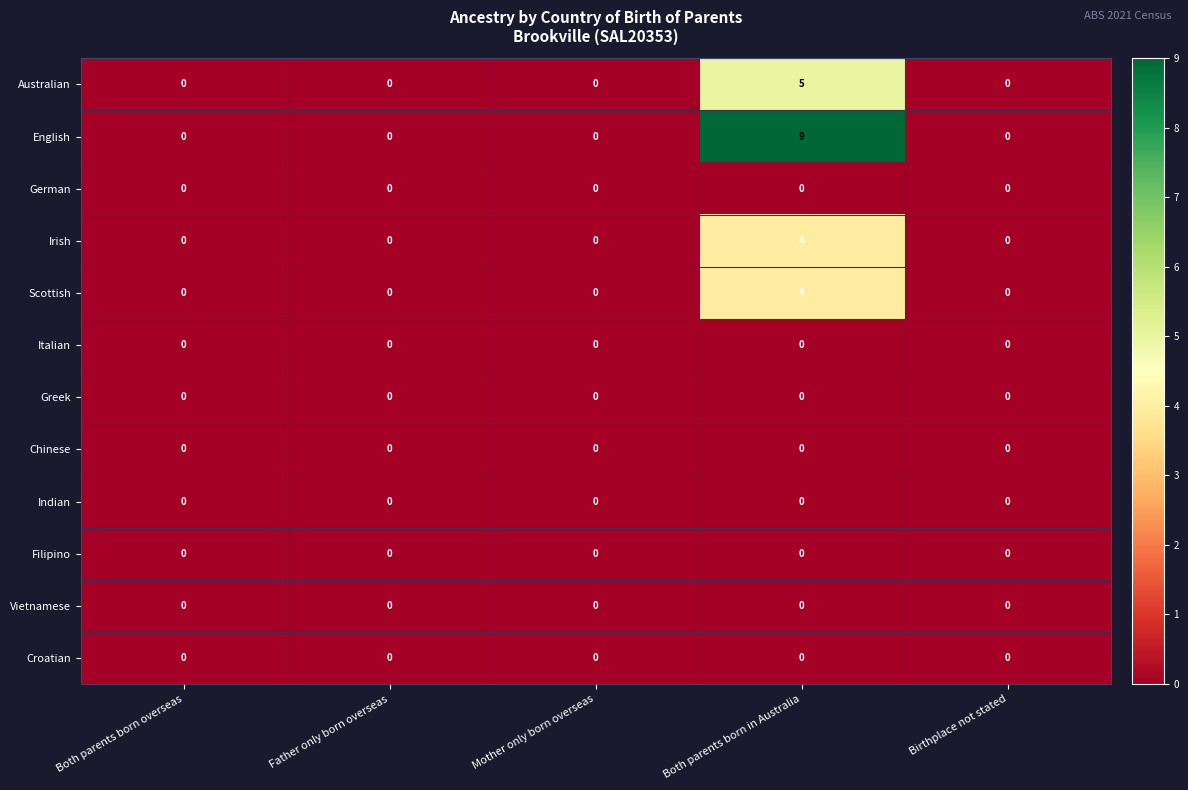

At which category does the chart reach its peak across all series?

Both parents born in Australia